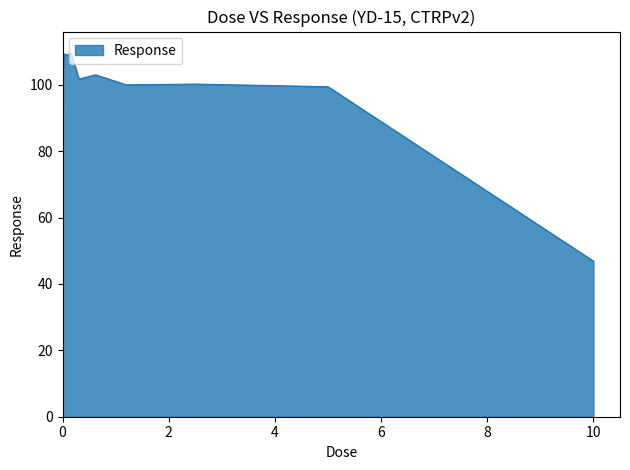

What is the difference between the maximum and minimum values?

63.6